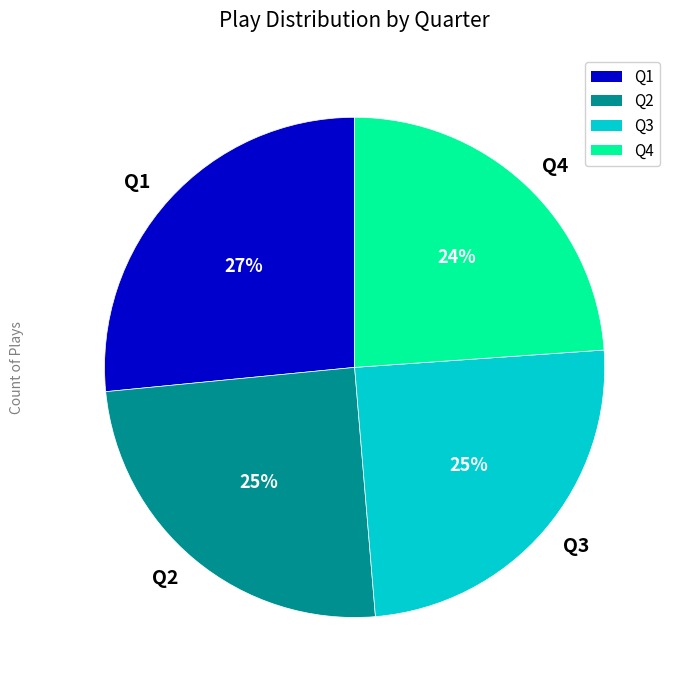

Does Q2 account for over 50% of the chart?

No